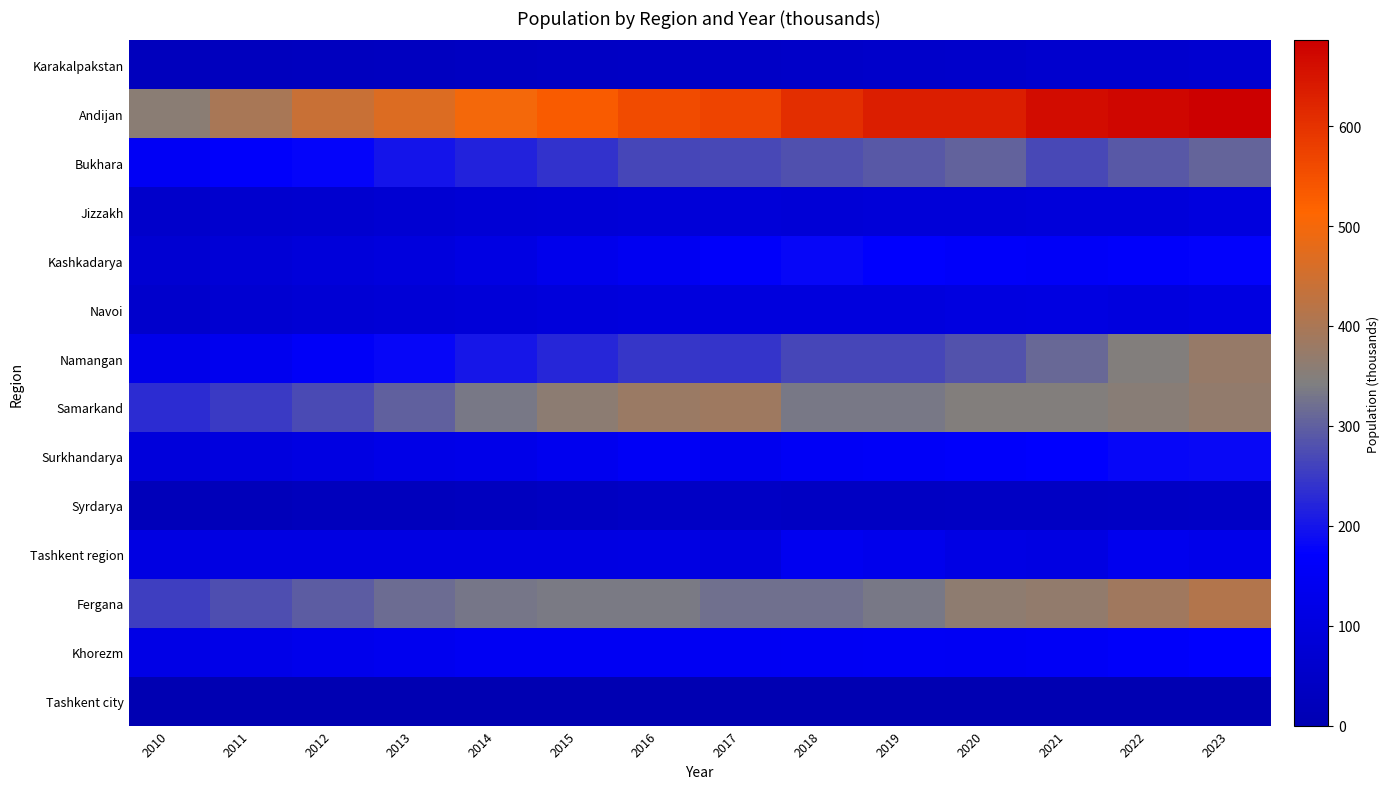

How many series are shown in this chart?

14